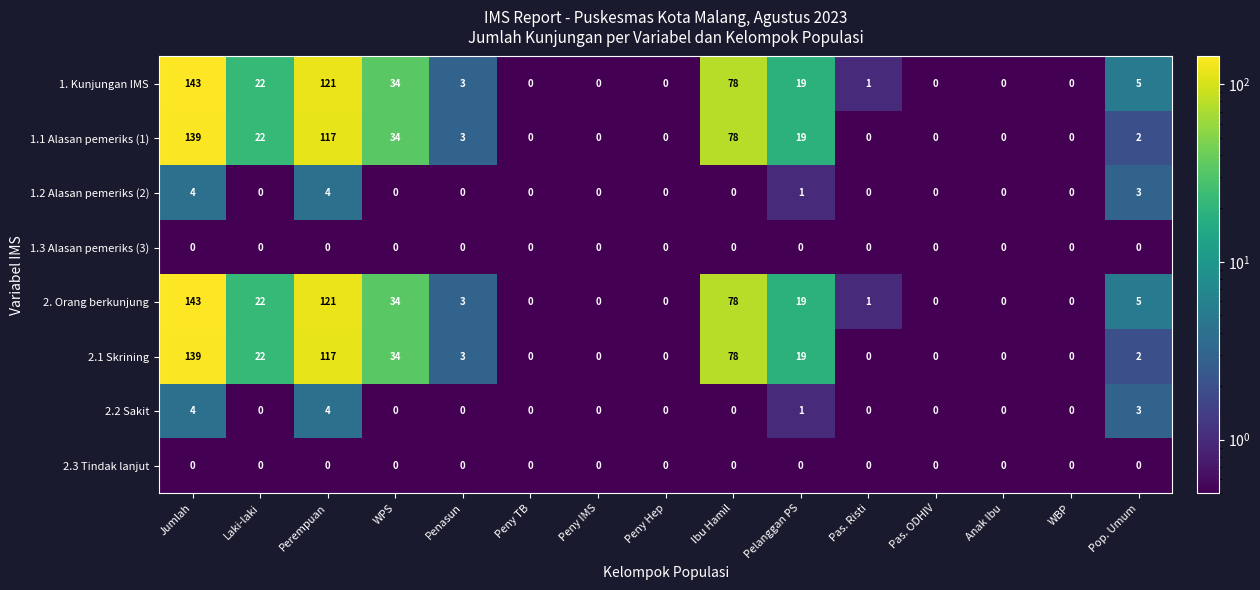

Count the 2.2 Sakit values in the range 0 to 1.

12